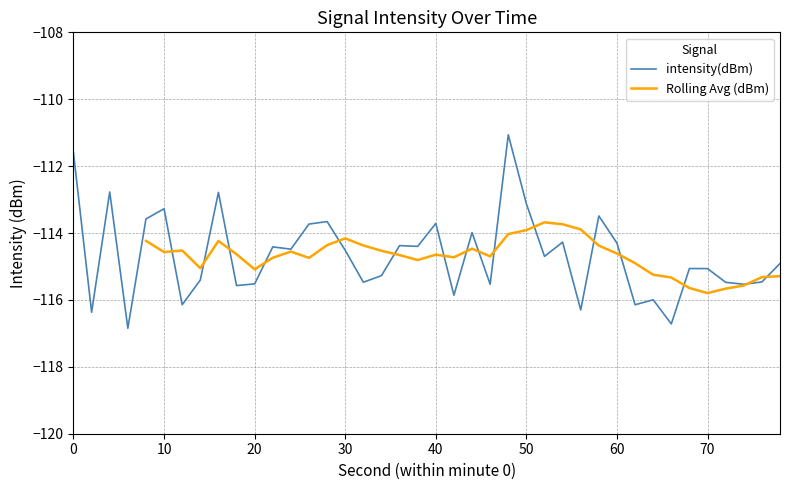

What is the maximum value for intensity(dBm)?

-111.1